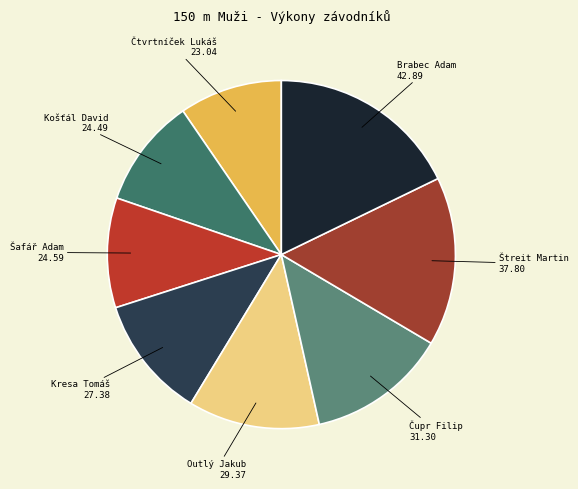

How many slices are in this pie chart?

8